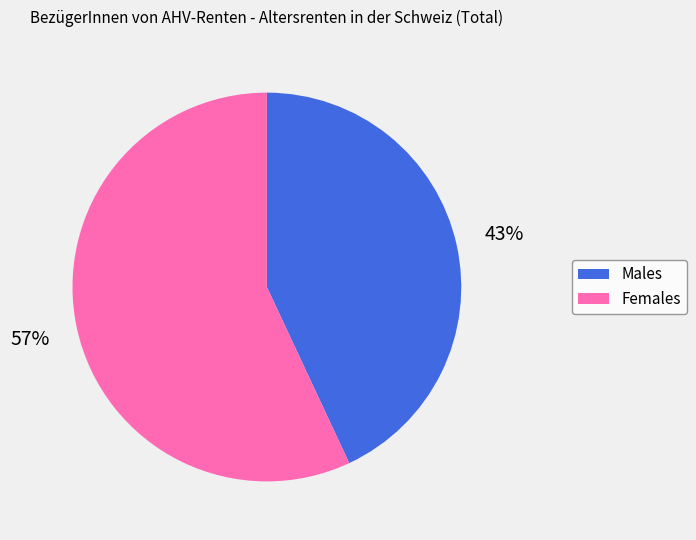

To the nearest percent, what is the average slice percentage?

50%